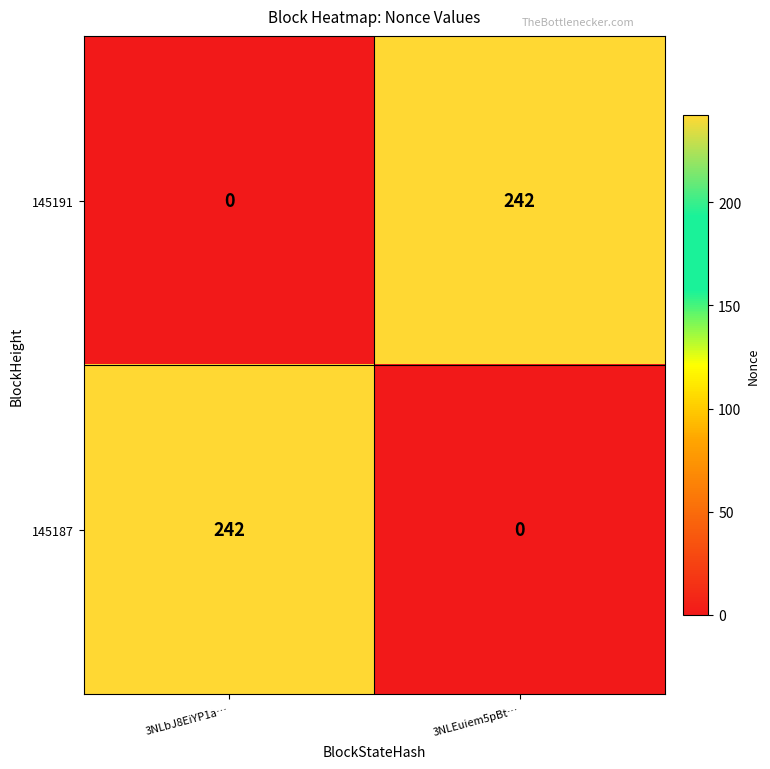

Reading left to right, list all the values displayed in this chart.

145191: 0	242
145187: 242	0